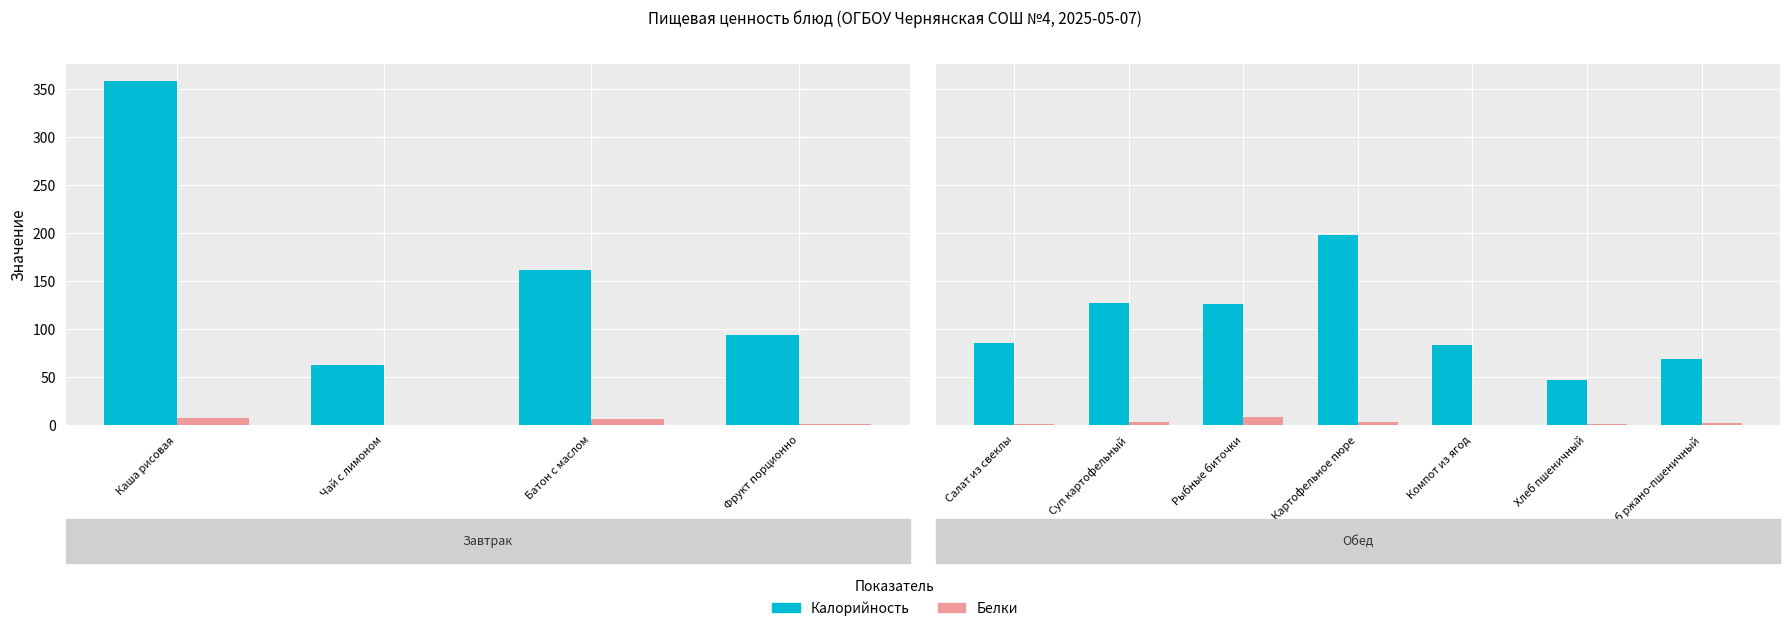

What is the difference between the highest and lowest values at Хлеб ржано-пшеничный?

67.0